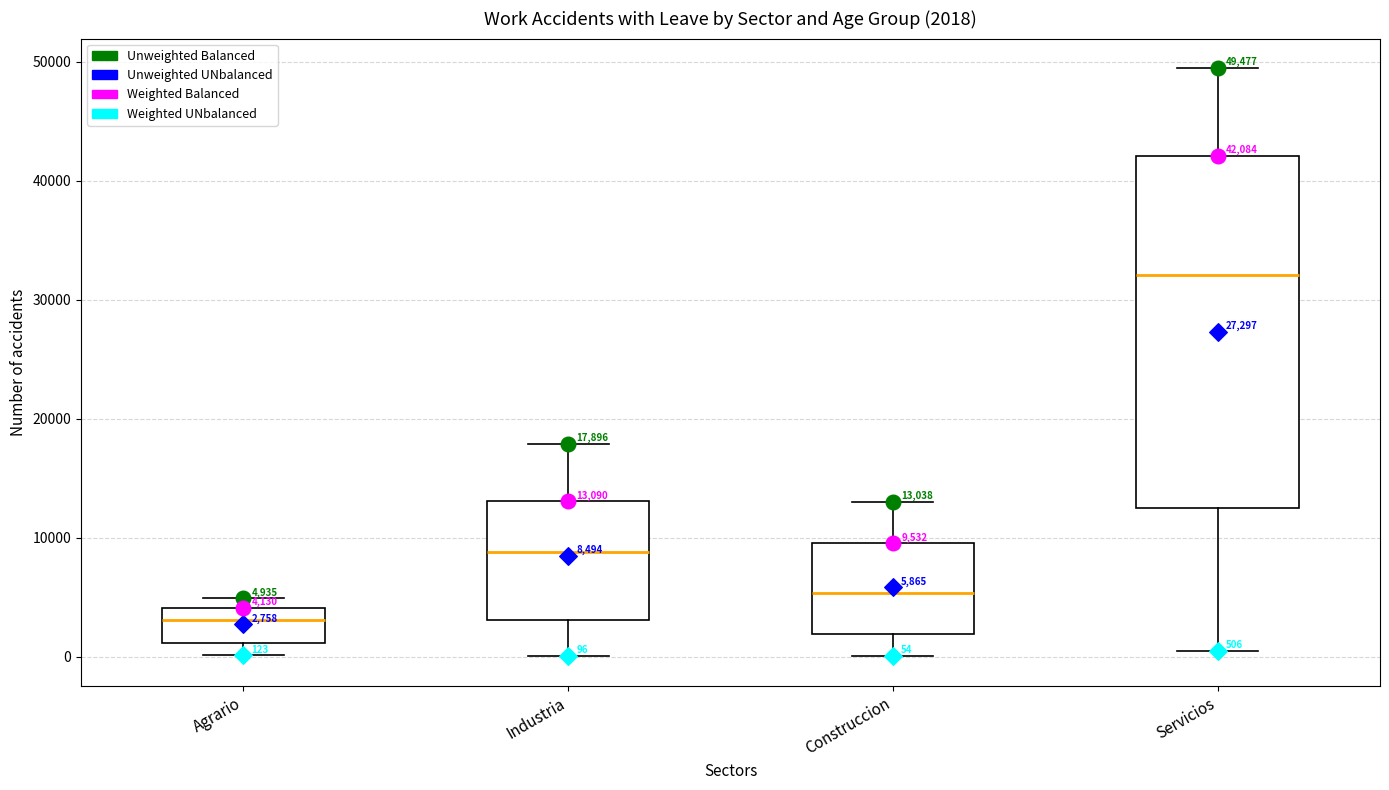

Which box's median line is the lowest?

Agrario